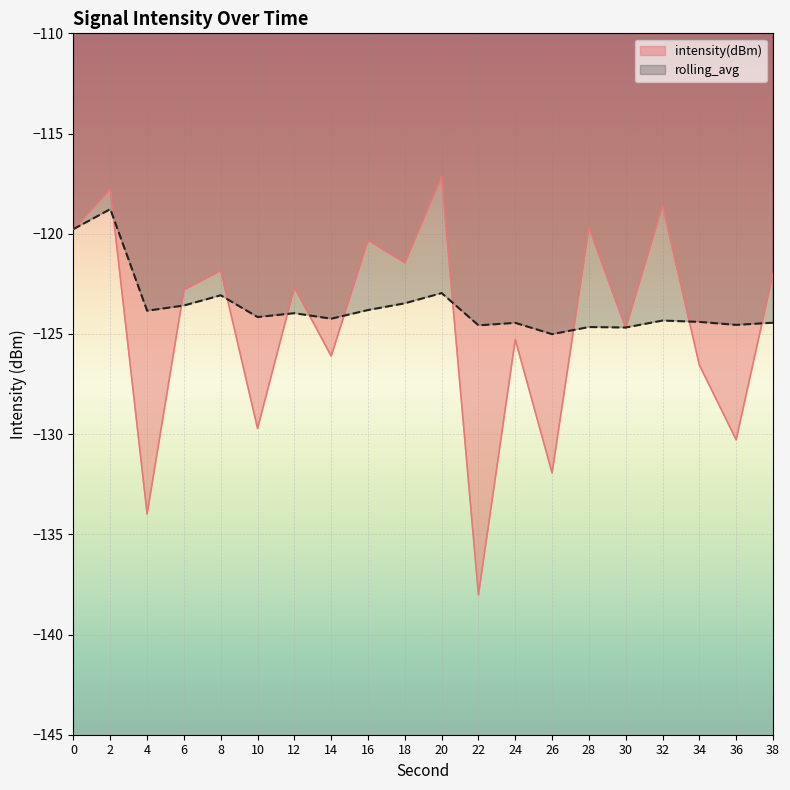

What is the value of the intensity(dBm) point at the 13th from the left?

-125.3